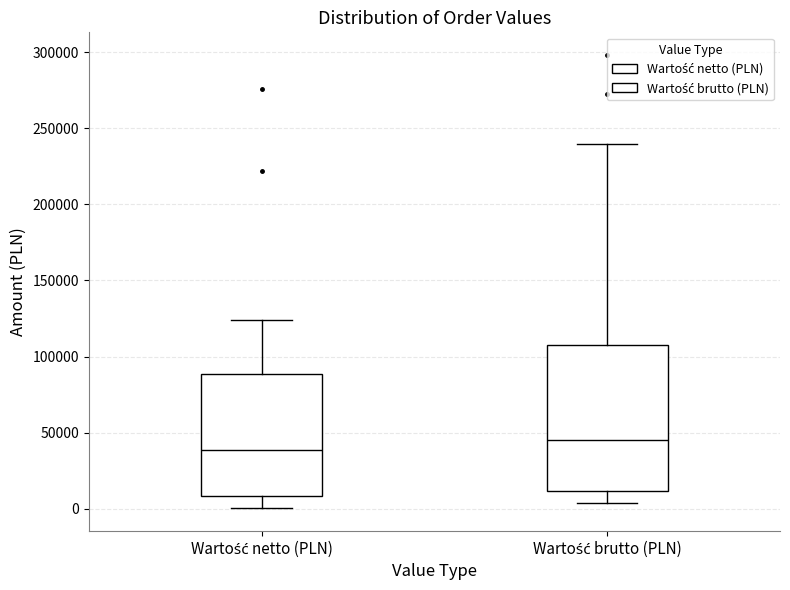

Reading left to right, read every box against the y-axis: the position of its median line, the range the box covers, and the ends of its whiskers. The values are not printed on the chart, so give them approximately, as read against the axis.

Wartość netto (PLN): median 40000, box 10000 to 90000, whiskers 0 to 125000
Wartość brutto (PLN): median 45000, box 10000 to 110000, whiskers 5000 to 240000